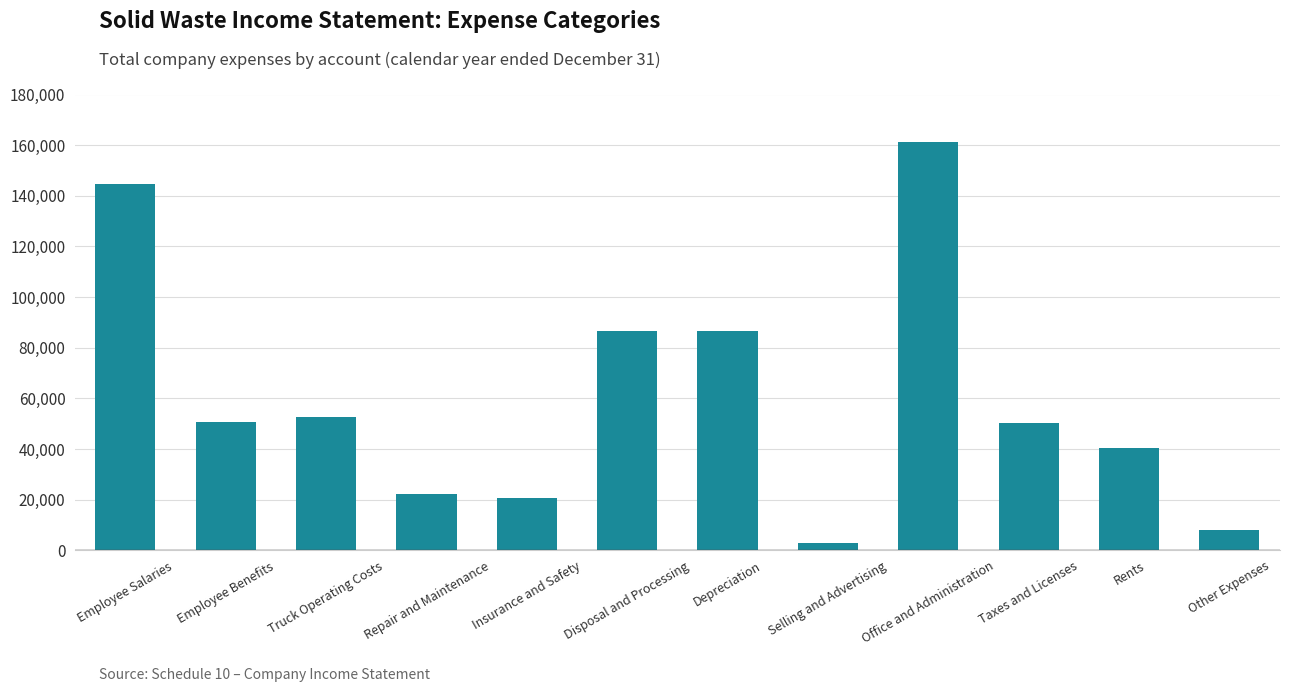

What value does the data have at Office and Administration?

161345